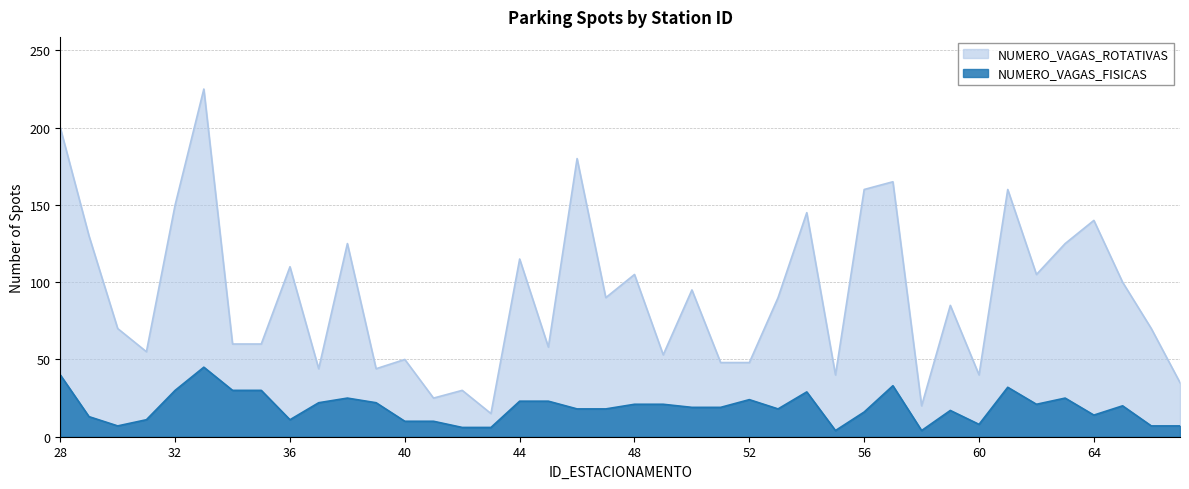

Which category has the highest value in the NUMERO_VAGAS_ROTATIVAS series?

33